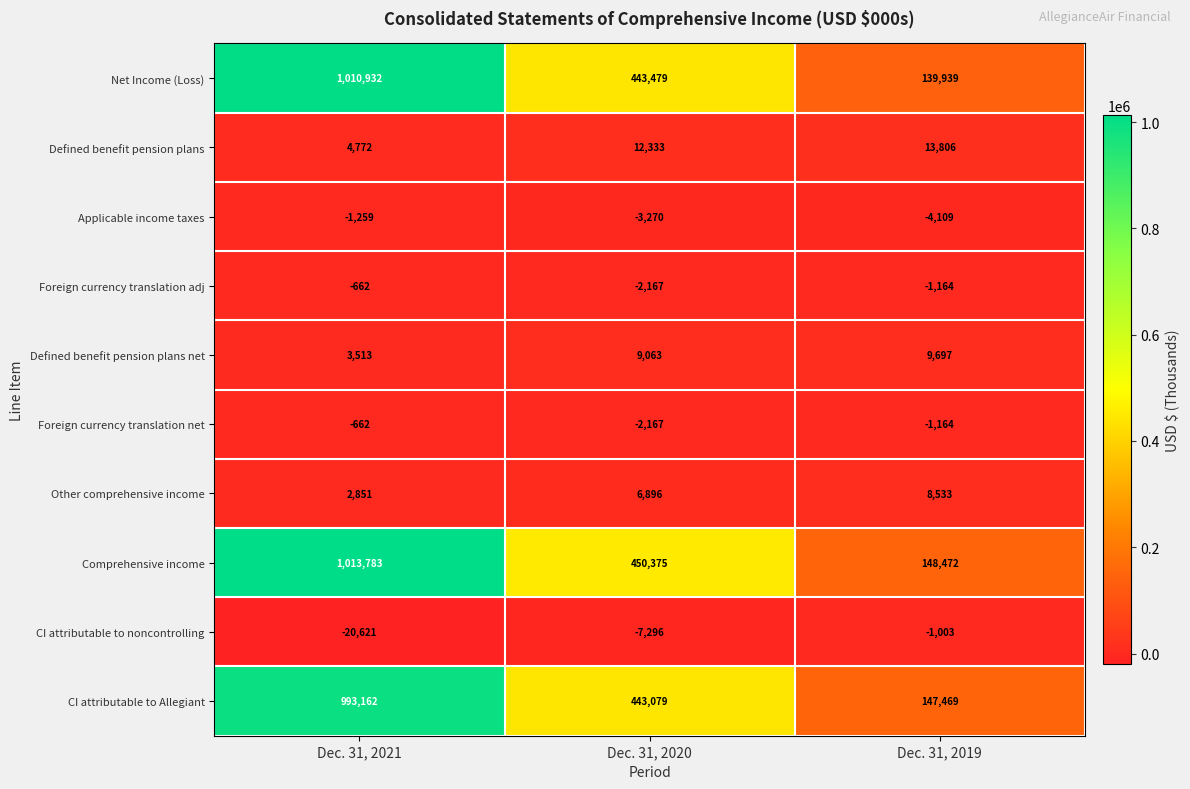

Between Dec. 31, 2020 and Dec. 31, 2019, which series saw the biggest shift?

Net Income (Loss)